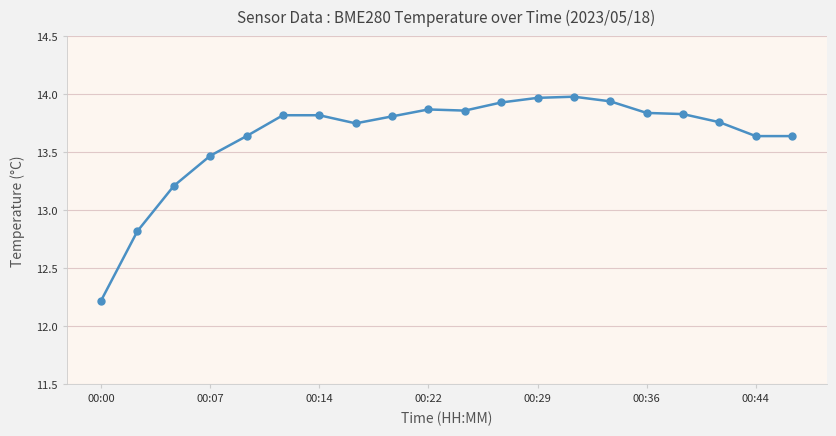

What is the sum of all values?

272.8